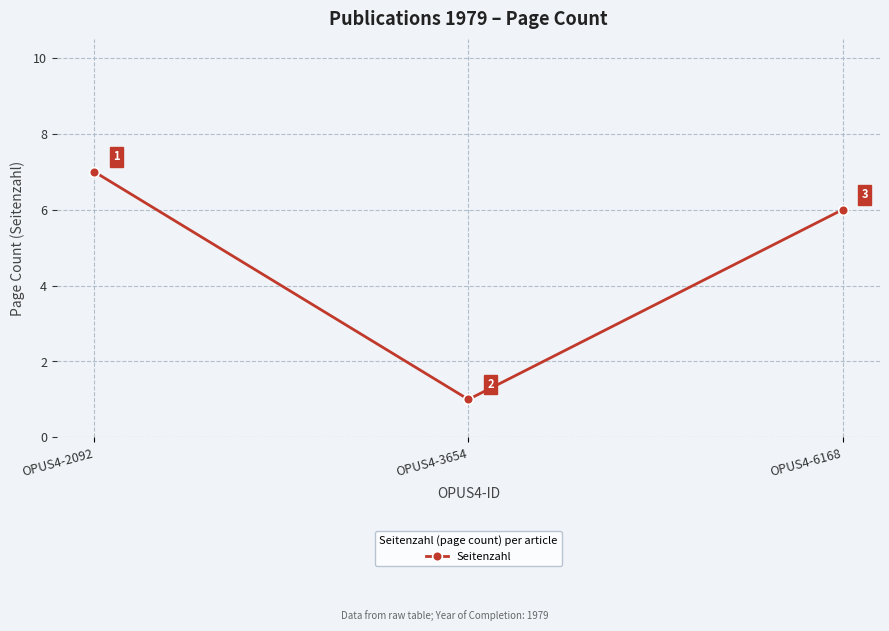

Rank the categories by value from highest to lowest.

OPUS4-2092, OPUS4-6168, OPUS4-3654